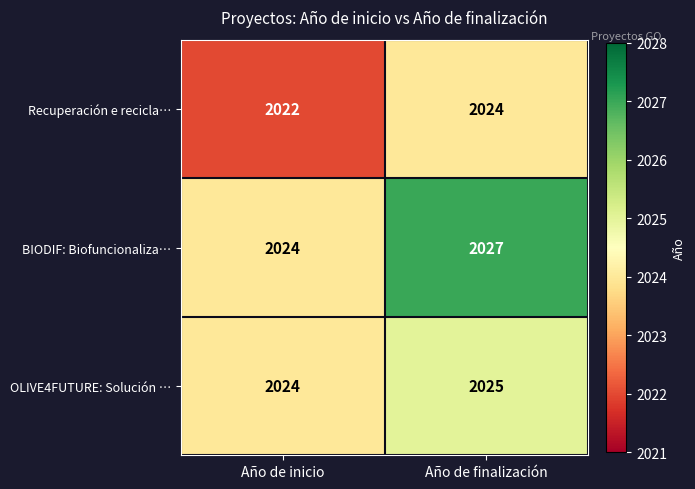

What value does the Recuperación e recicla… series have at Año de inicio?

2022